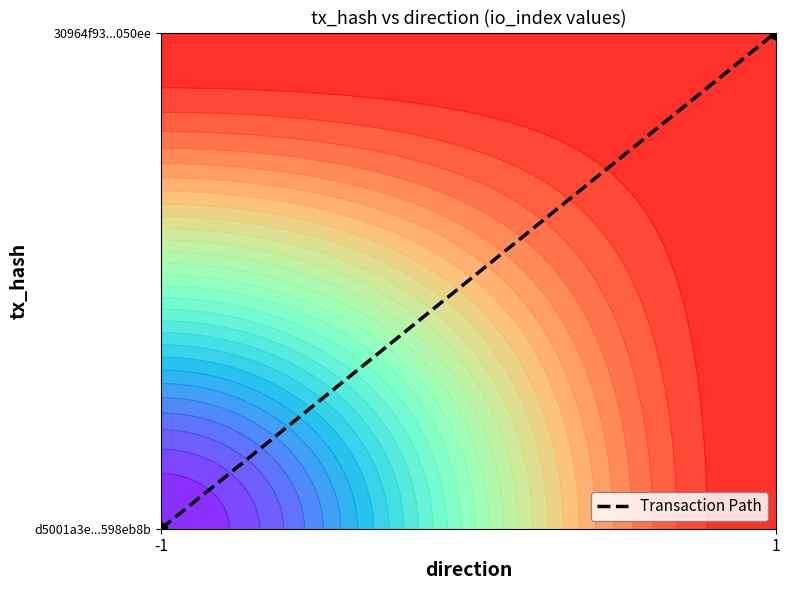

What is the difference between the values at -1 and 1?

1